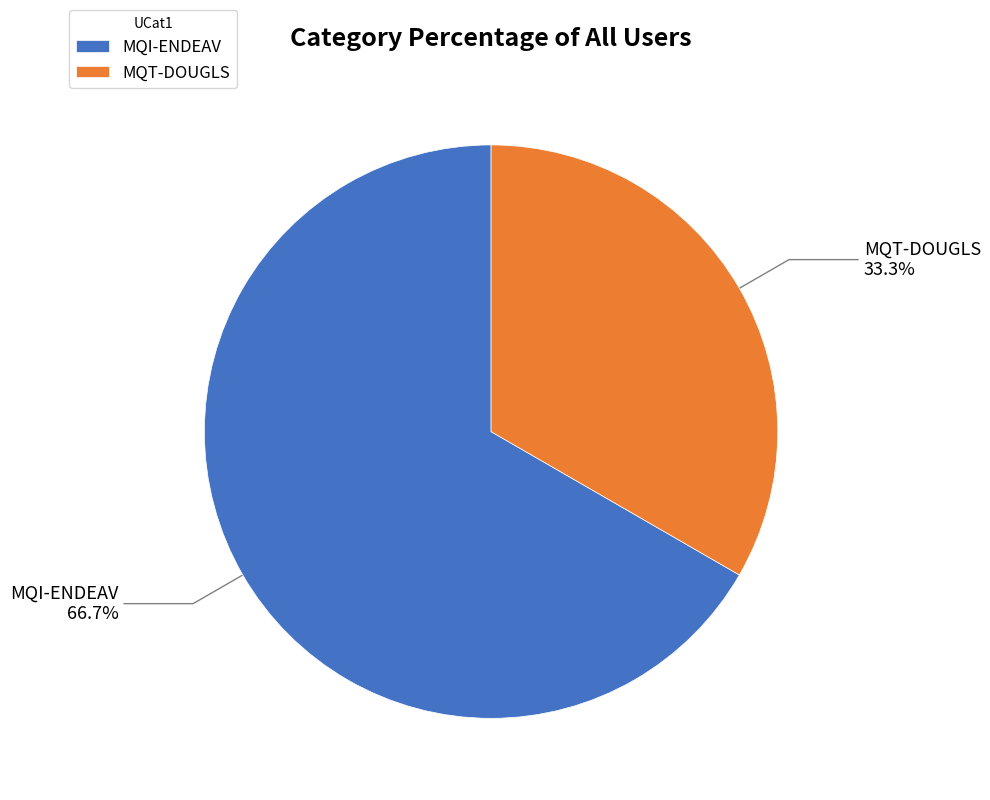

To the nearest percent, what is the average slice percentage?

50%